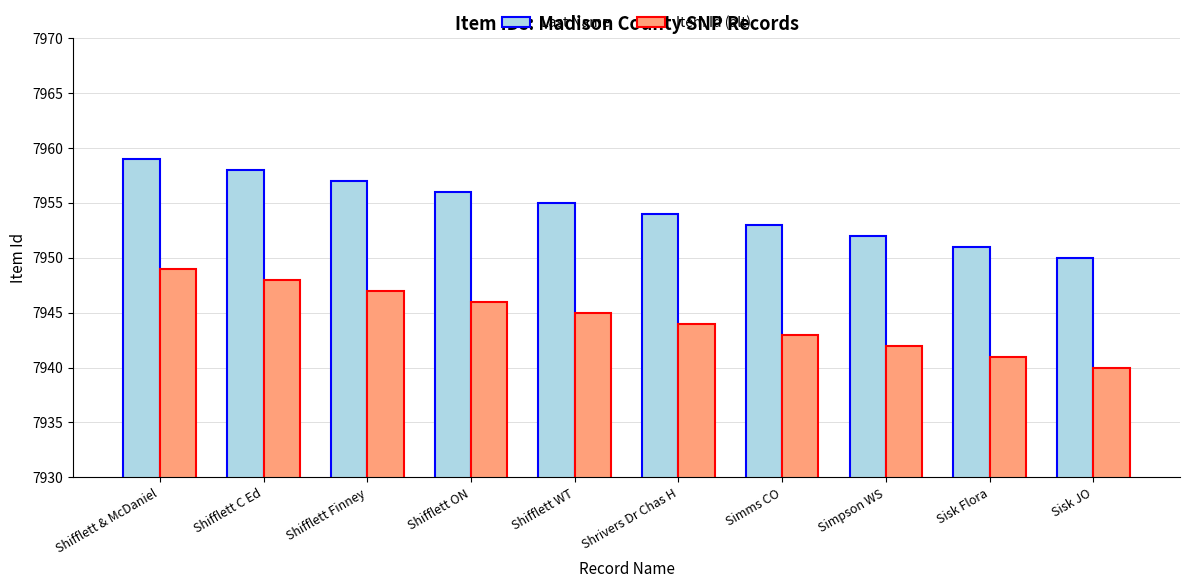

How many data points does each series have?

10